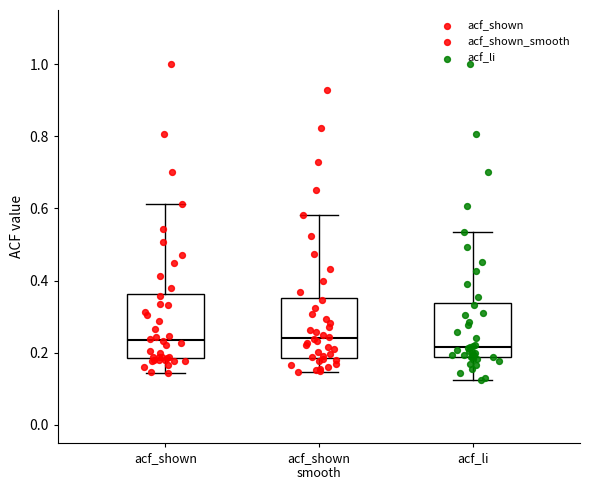

Reading left to right, transcribe this box plot: for each box, give where its median line is, the range the box spans, and where its two whiskers end, as read against the y-axis. The values are not printed on the chart, so give them approximately, as read against the axis.

acf_shown: median 0.24, box 0.18 to 0.36, whiskers 0.14 to 0.62
acf_shown smooth: median 0.24, box 0.18 to 0.36, whiskers 0.14 to 0.58
acf_li: median 0.22, box 0.18 to 0.34, whiskers 0.12 to 0.54